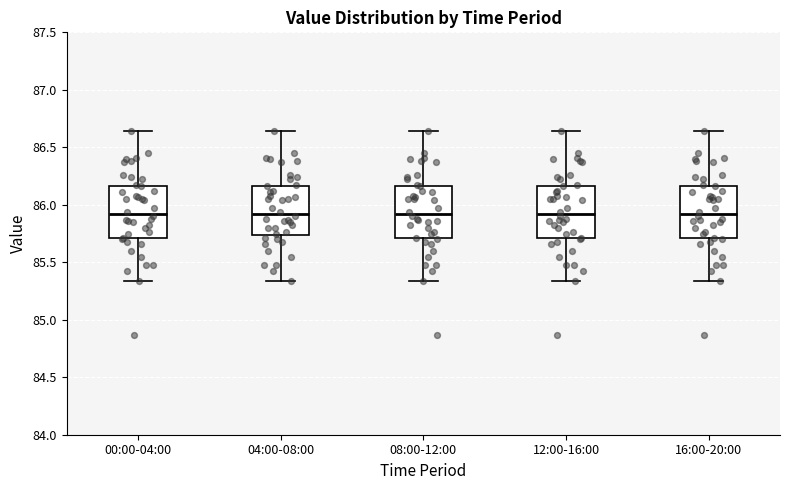

Reading left to right, read every box against the y-axis: the position of its median line, the range the box covers, and the ends of its whiskers. The values are not printed on the chart, so give them approximately, as read against the axis.

00:00-04:00: median 85.90, box 85.70 to 86.15, whiskers 85.35 to 86.65
04:00-08:00: median 85.90, box 85.75 to 86.15, whiskers 85.35 to 86.65
08:00-12:00: median 85.90, box 85.70 to 86.15, whiskers 85.35 to 86.65
12:00-16:00: median 85.90, box 85.70 to 86.15, whiskers 85.35 to 86.65
16:00-20:00: median 85.90, box 85.70 to 86.15, whiskers 85.35 to 86.65